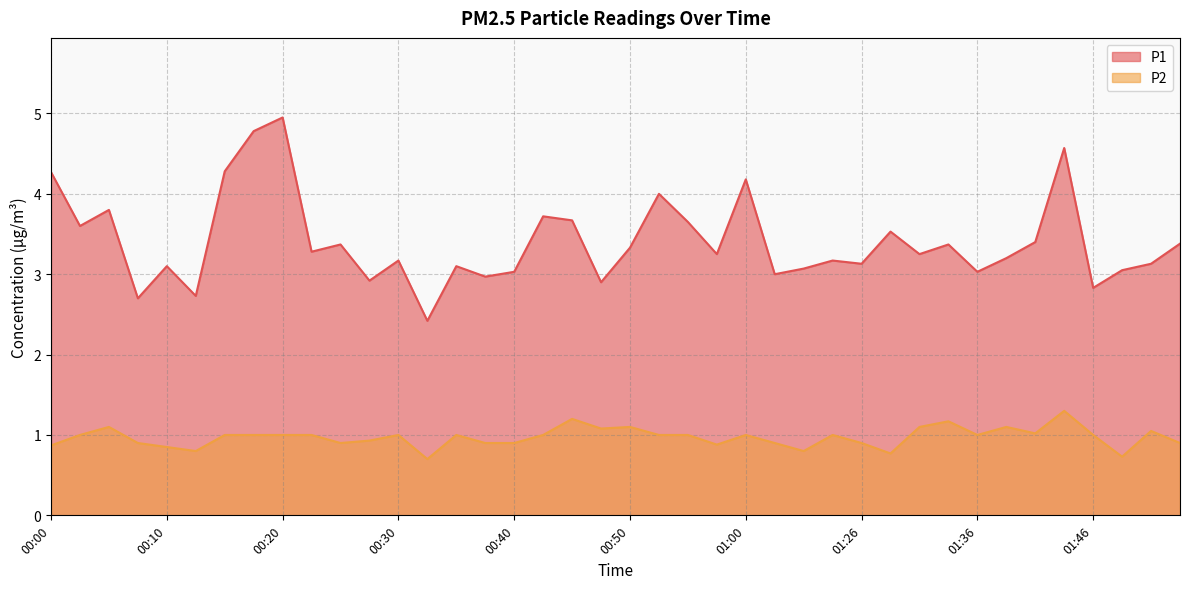

What is the average value of the P2 series?

1.0